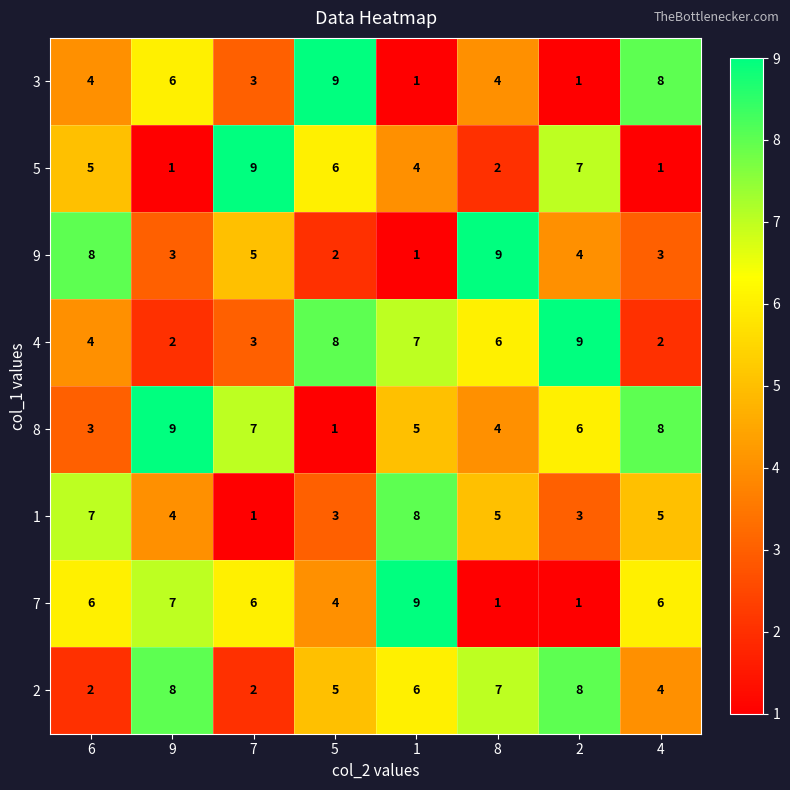

What is the difference between the maximum and minimum values in the 5 series?

8